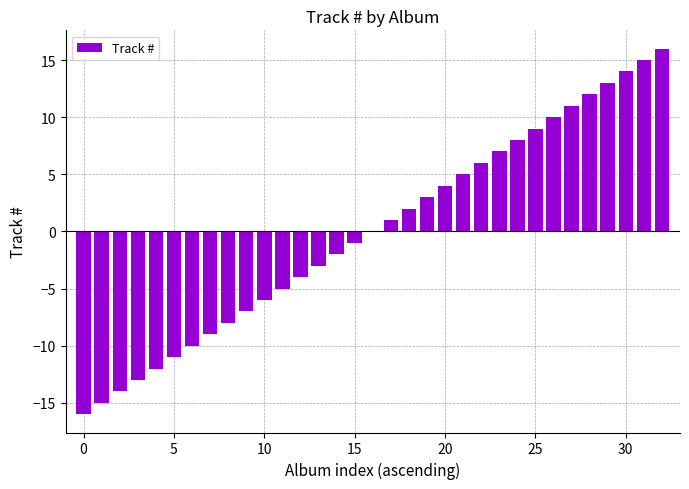

What is the maximum value shown in the chart?

16